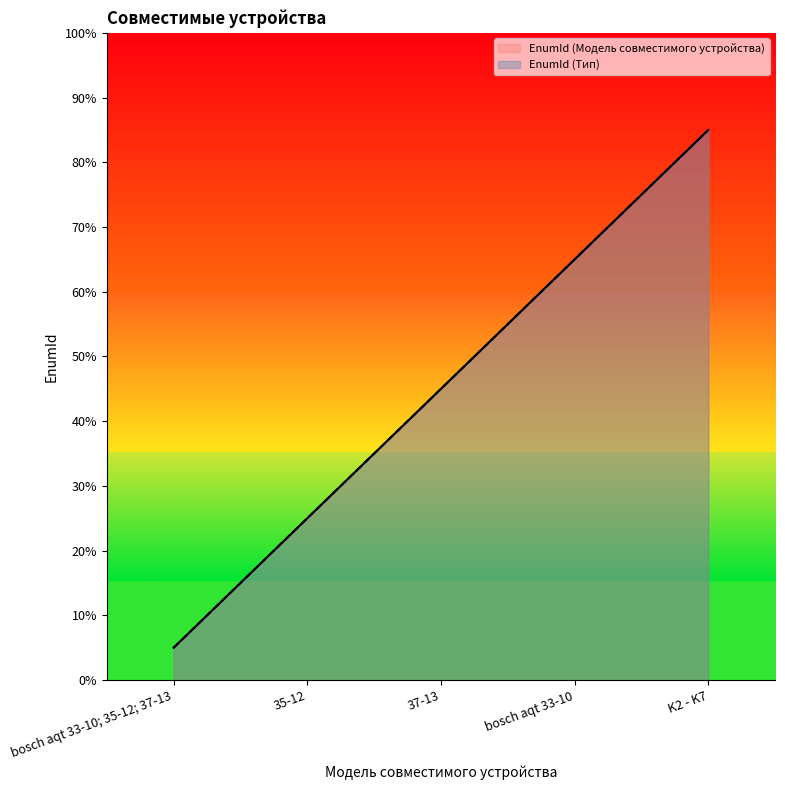

Does the chart have visible grid lines?

No